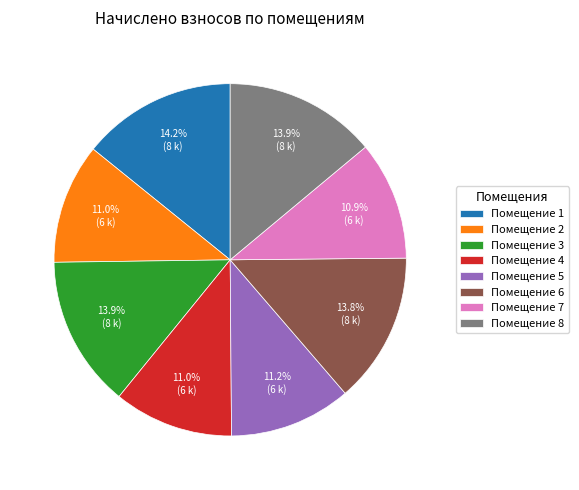

Does any single category account for the majority?

No